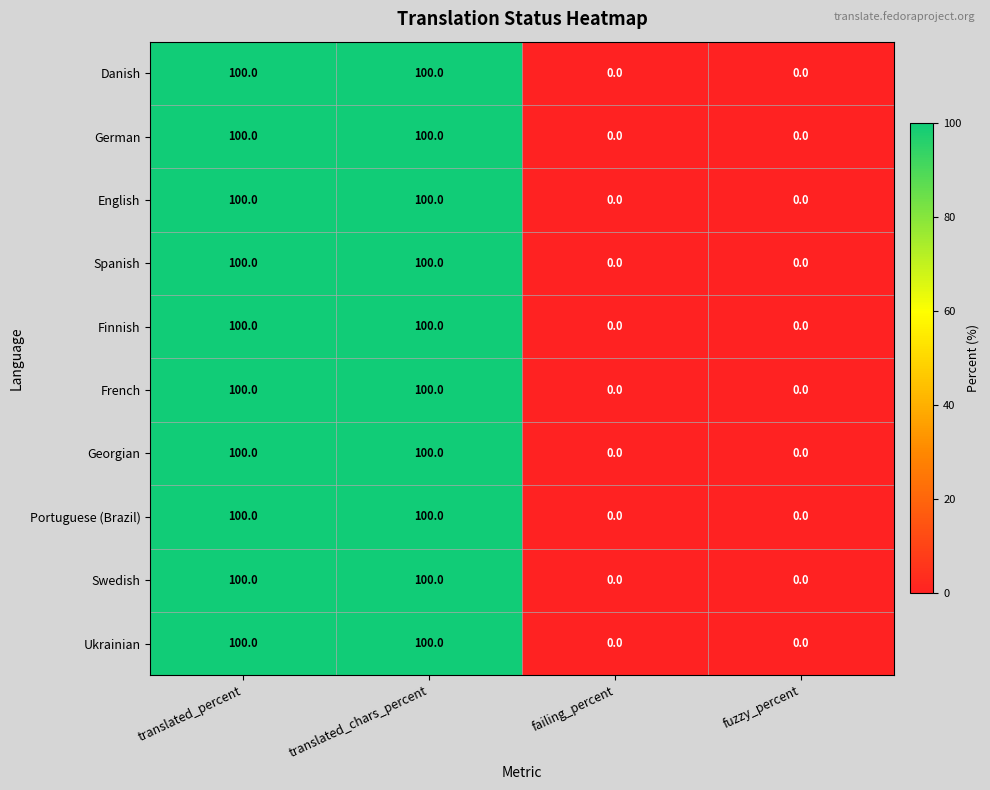

How many Spanish values are between 0 and 100?

4